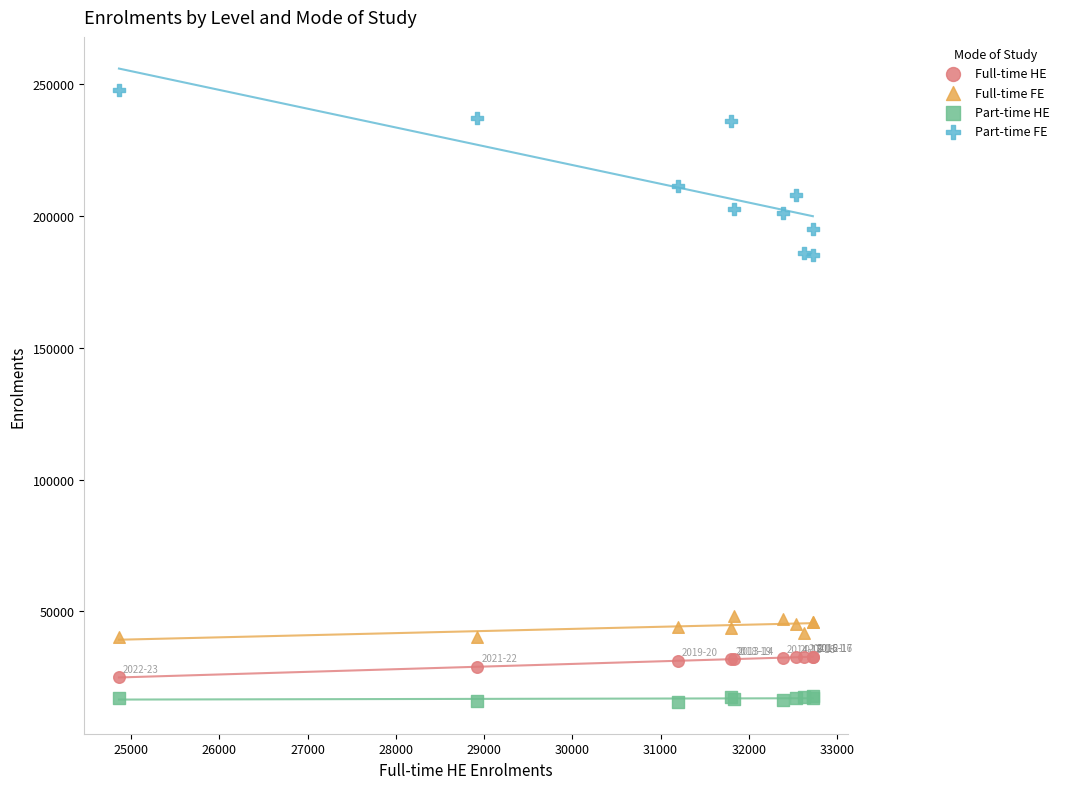

Which series contains the highest Y value?

Part-time FE